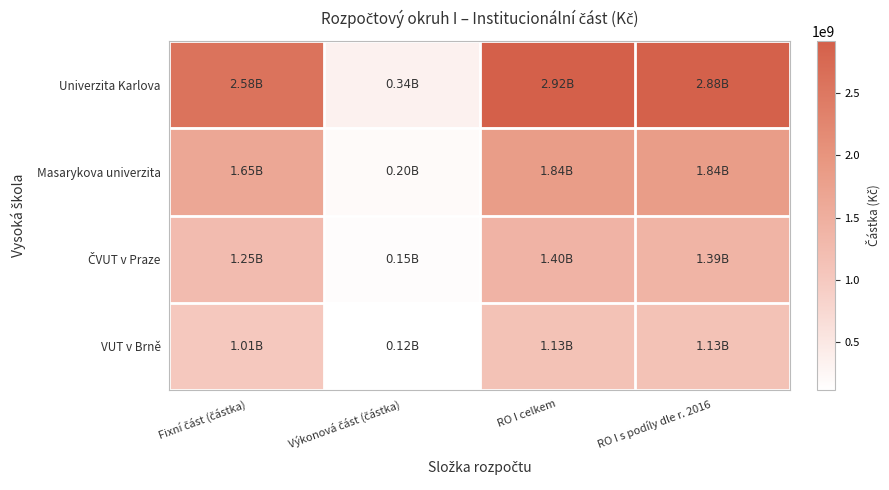

Which label corresponds to the largest value in the chart?

RO I celkem